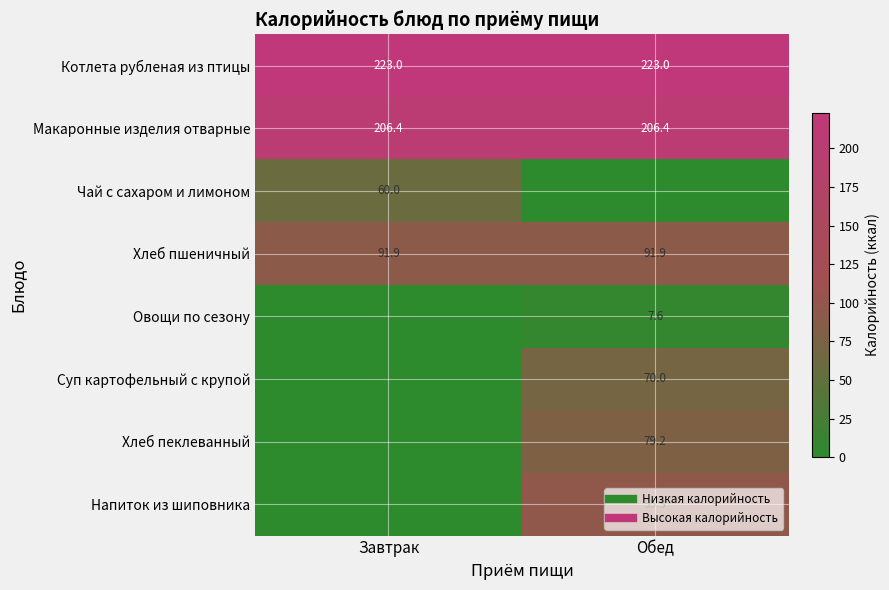

True or false: Макаронные изделия отварные has a value of 206.4 at Завтрак.

True